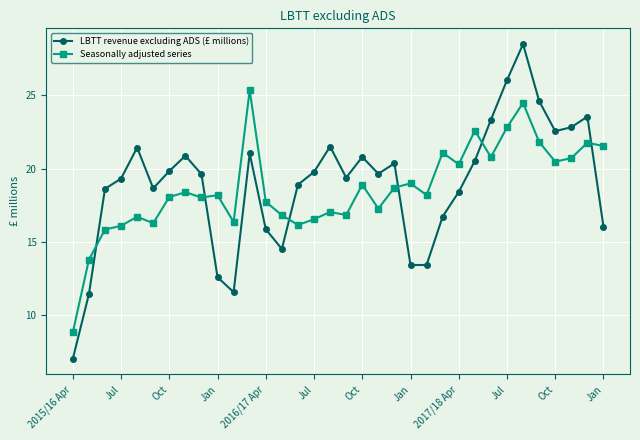

What is the highest value of the Seasonally adjusted series series?

25.4